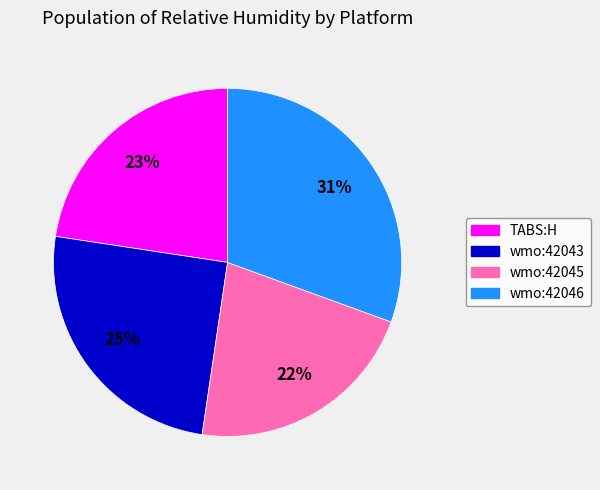

What is the ratio of the value at wmo:42043 to the value at TABS:H?

1.1